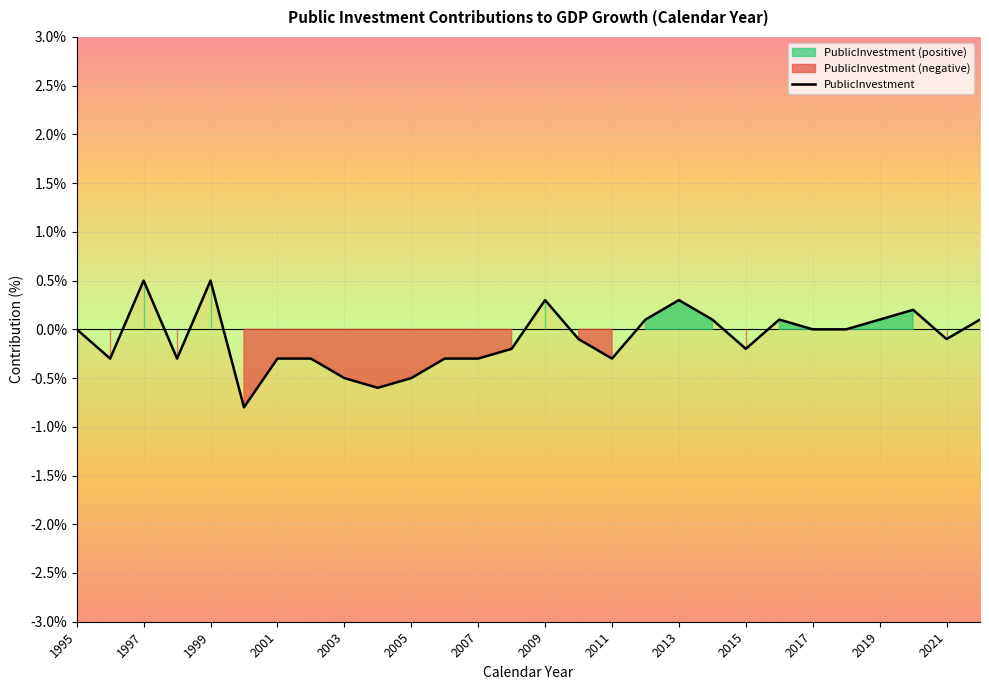

How many data points are less than 0?

15